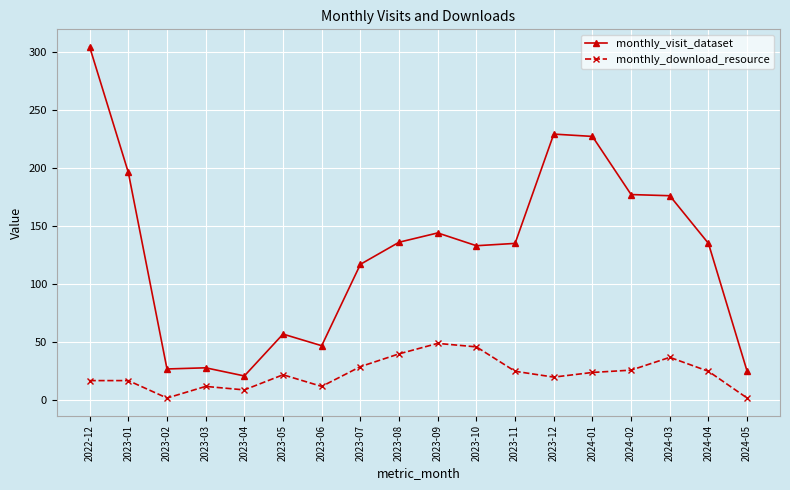

What is the label of the 6th point from the left?

2023-05